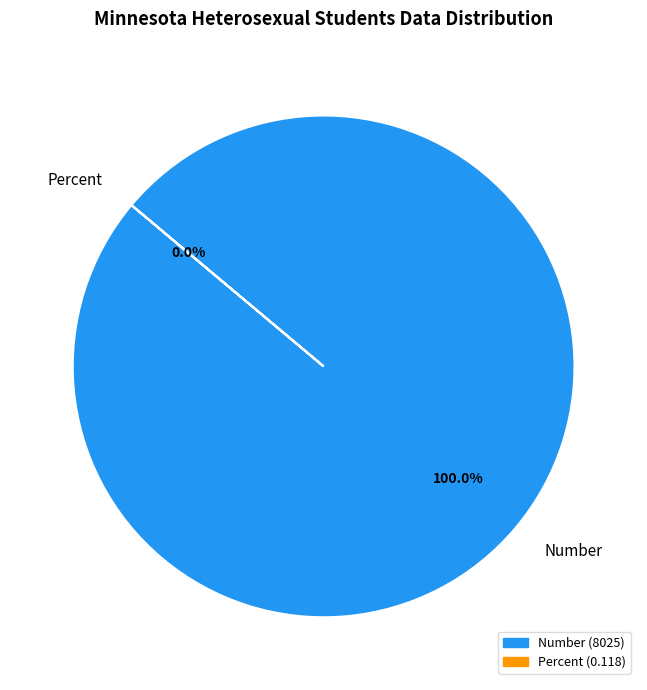

True or false: Percent accounts for 11% of the total.

False